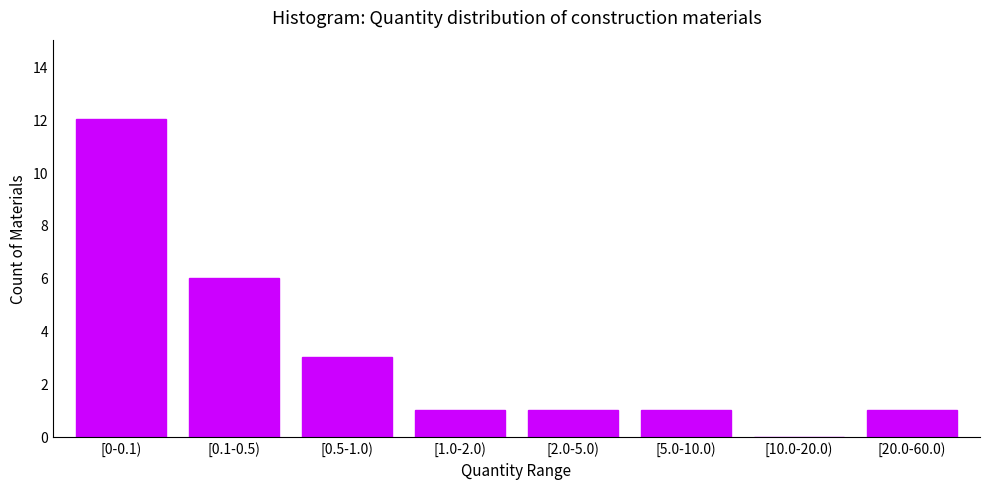

Reading left to right, what are all the values shown in this chart?

[0-0.1)=12	[0.1-0.5)=6	[0.5-1.0)=3	[1.0-2.0)=1	[2.0-5.0)=1	[5.0-10.0)=1	[10.0-20.0)=0	[20.0-60.0)=1